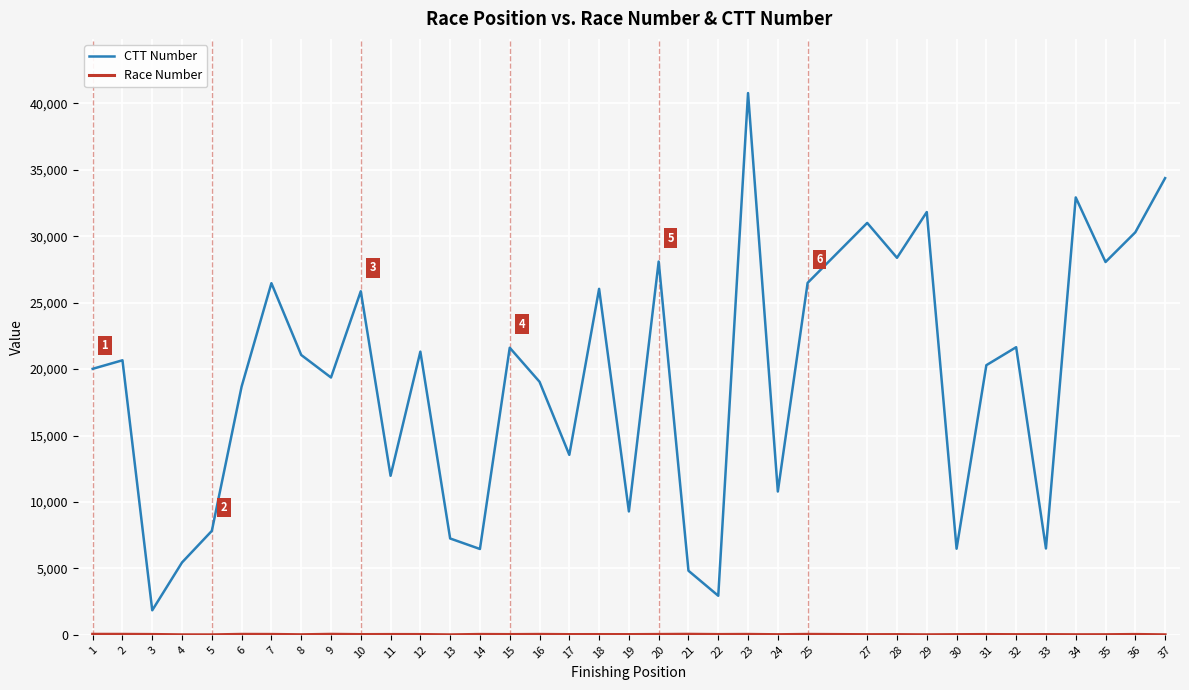

How many lines are shown in the chart?

2